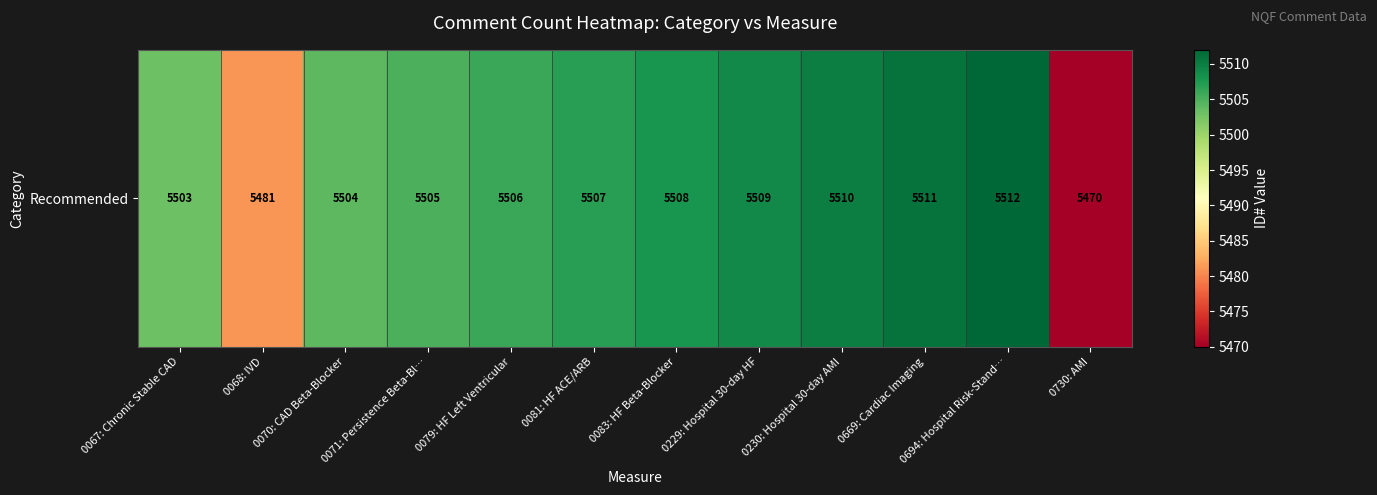

Count the number of data series in this chart.

1